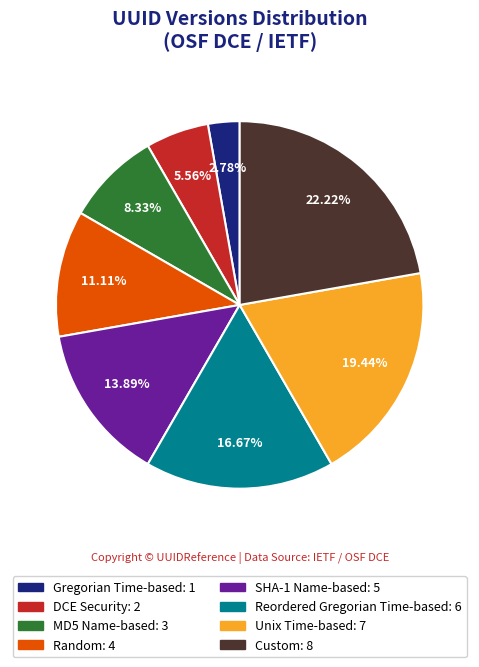

Is there a majority slice in this chart?

No